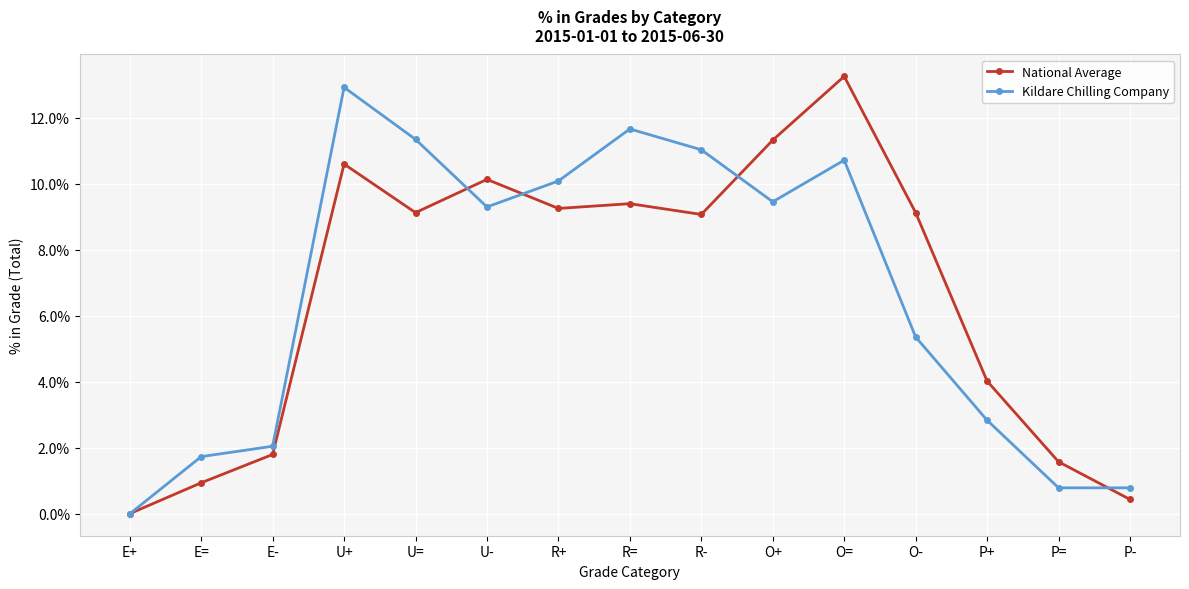

True or false: Kildare Chilling Company and National Average intersect in this chart.

True